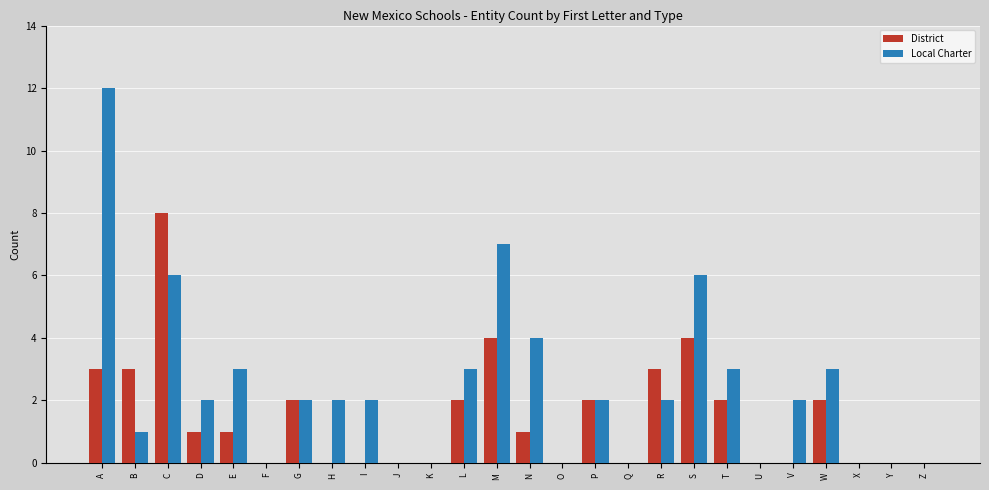

At which category is the sum across all series the highest?

A